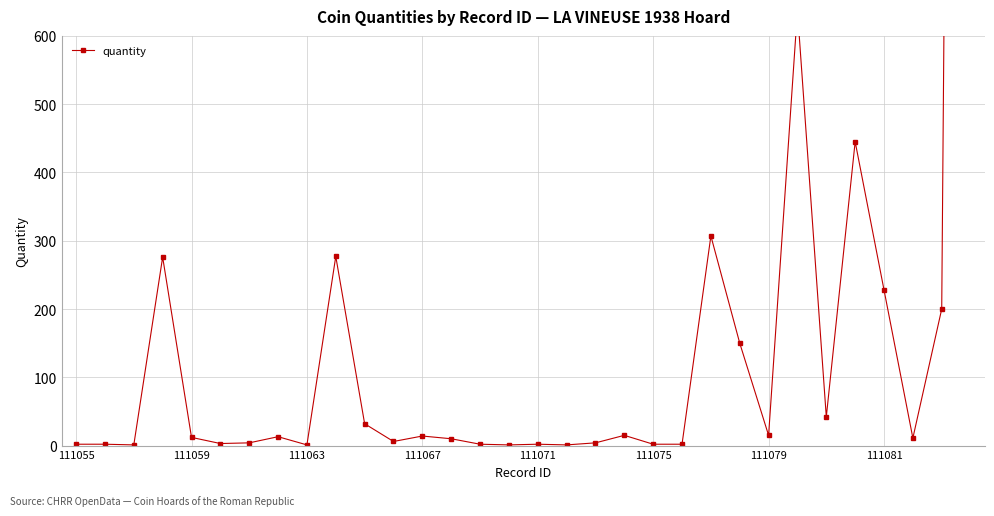

What is the approximate value at 22, to the nearest 50?

300